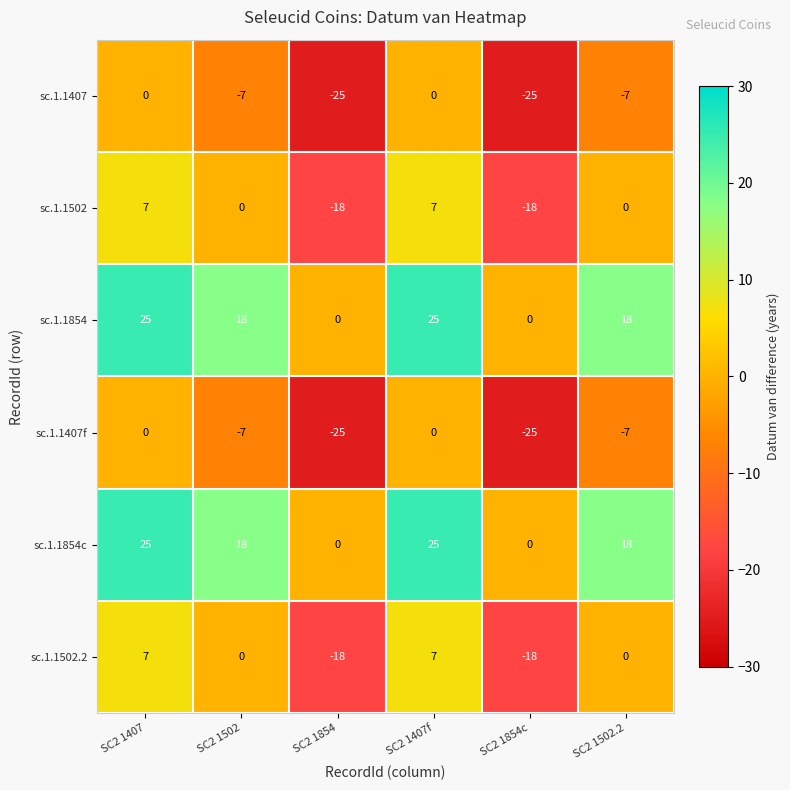

The sc.1.1854 series shows -17 at SC2 1854c. True or false?

False